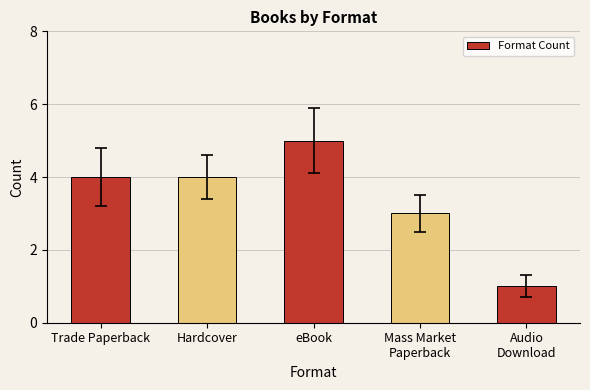

What is the label of the 2nd bar from the left?

Hardcover